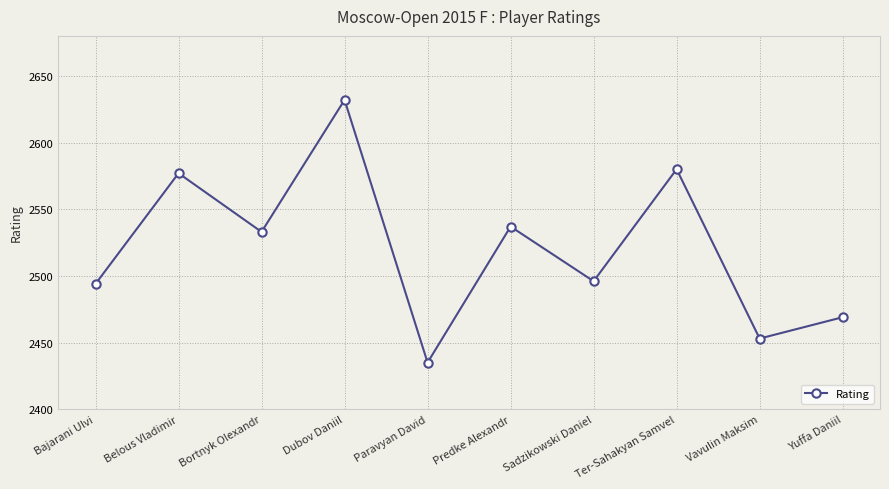

What is the label of the 2nd point from the right?

Vavulin Maksim